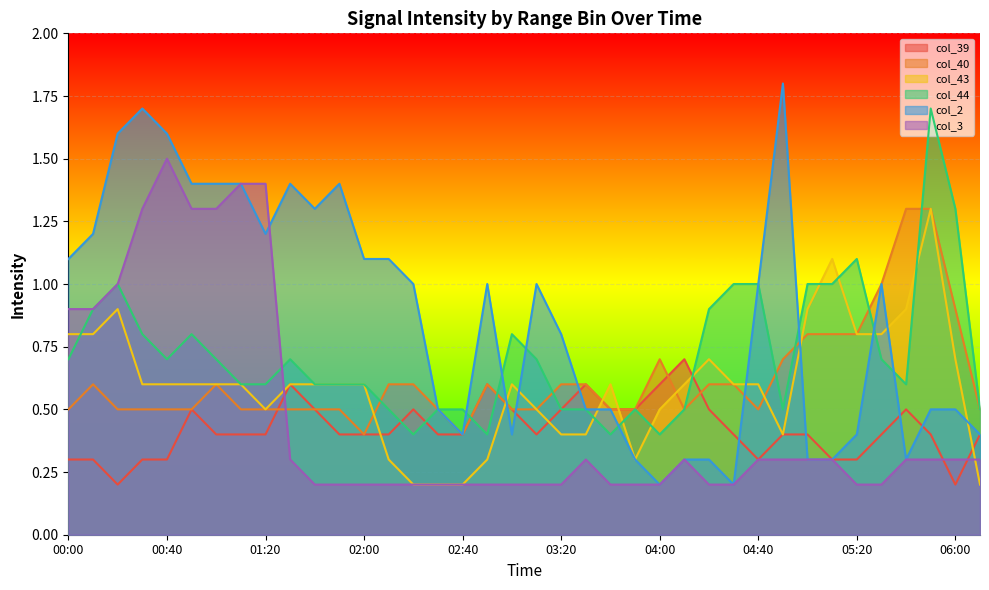

At which category is the sum across all series the highest?

05:50